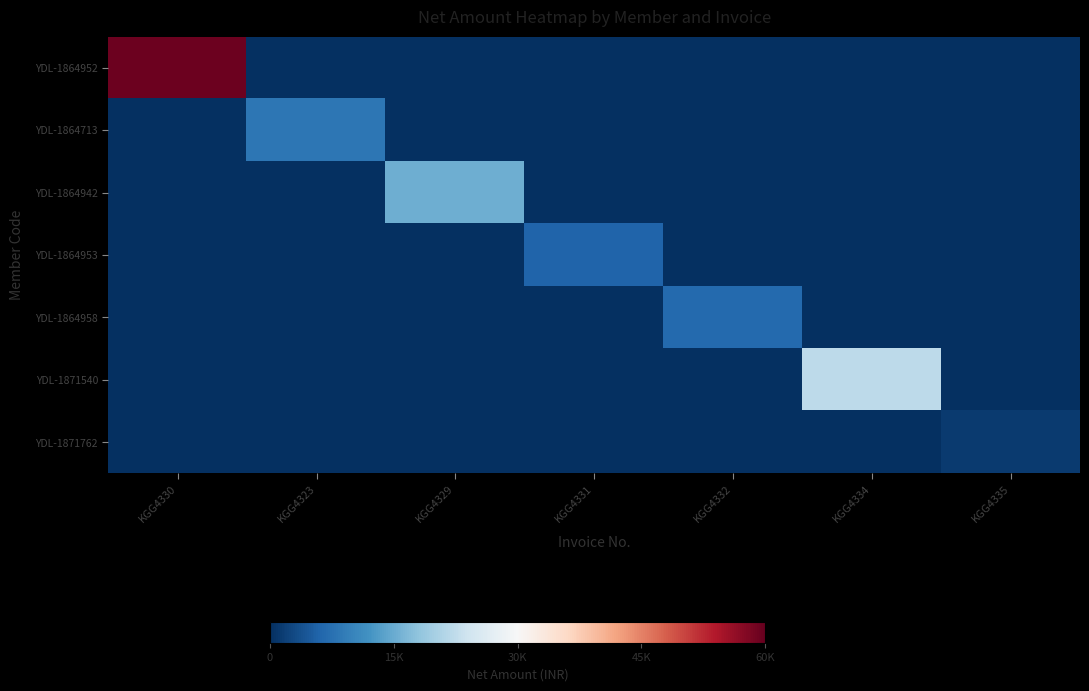

Which series has the largest total across all categories?

YDL-1864952